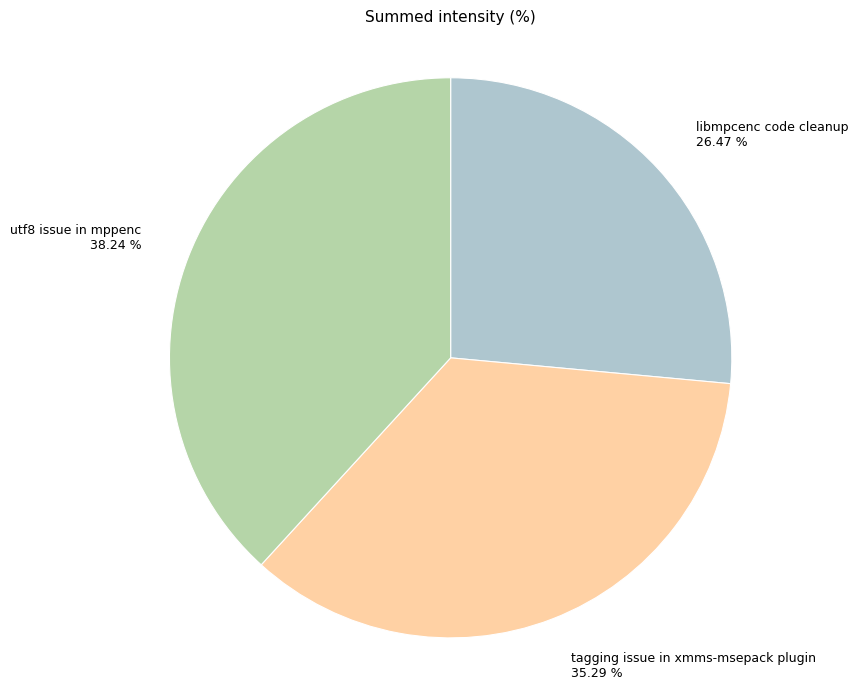

What is the smallest slice in the pie chart?

libmpcenc code cleanup